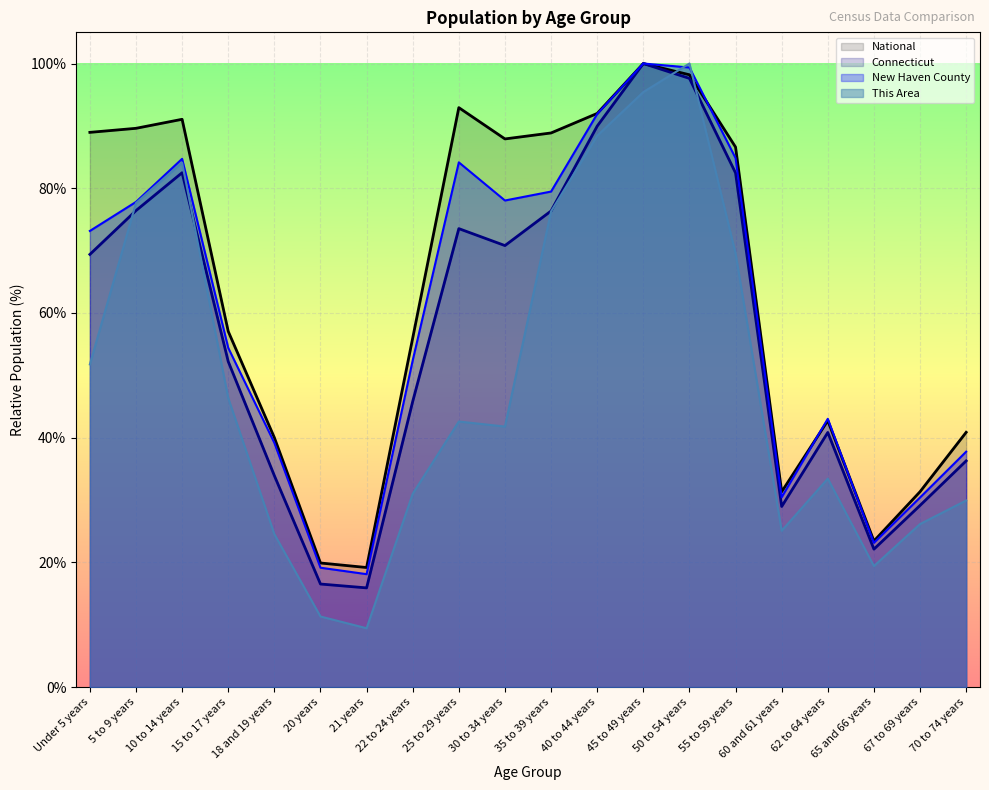

Where is National nearest to the value 59?

15 to 17 years